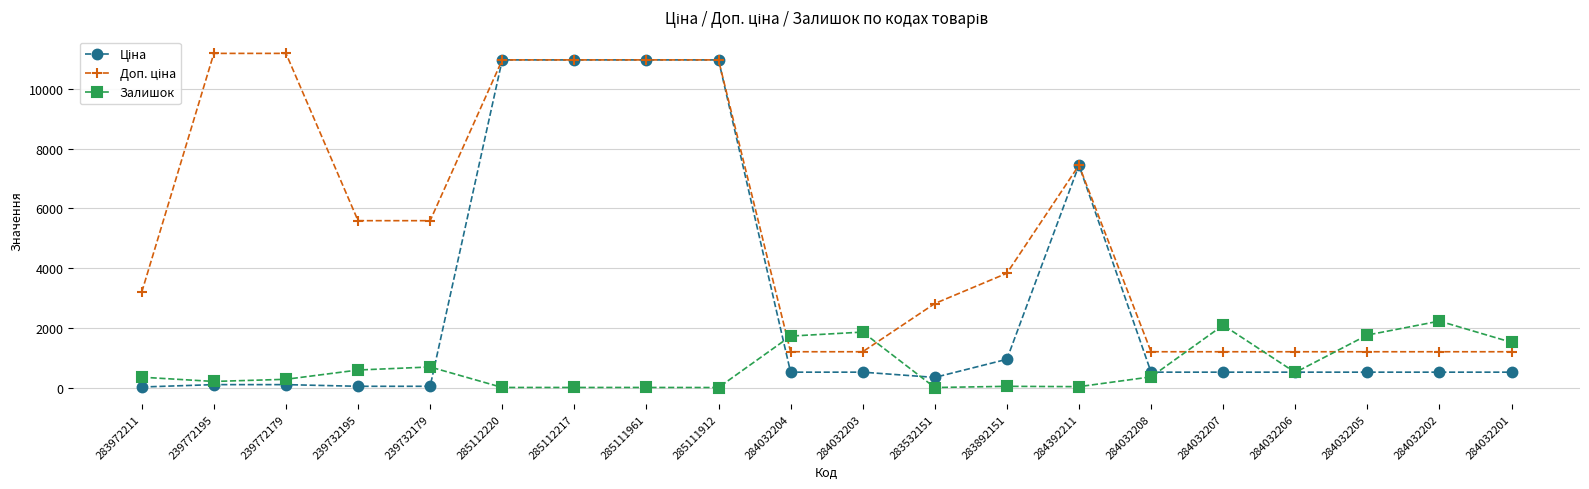

True or false: Залишок has a value of 1734.0 at 284032204.

True